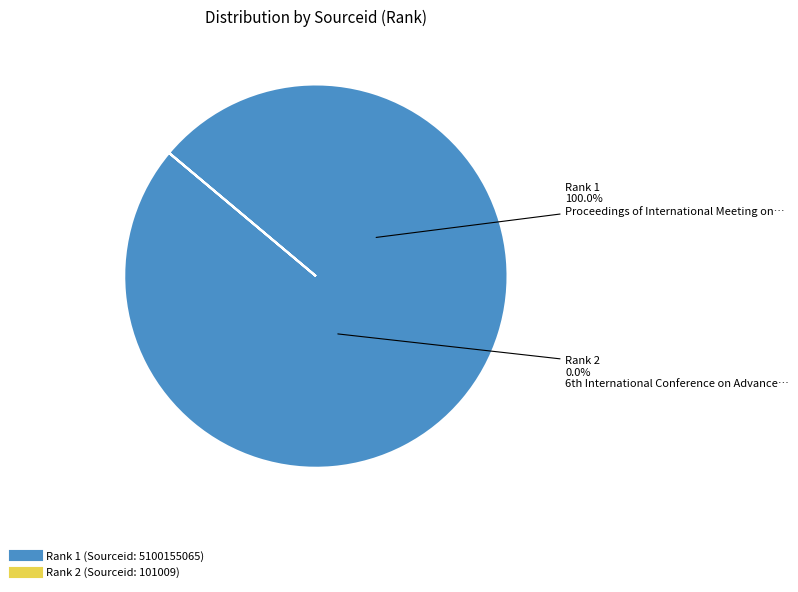

How many segments does this pie chart have?

2